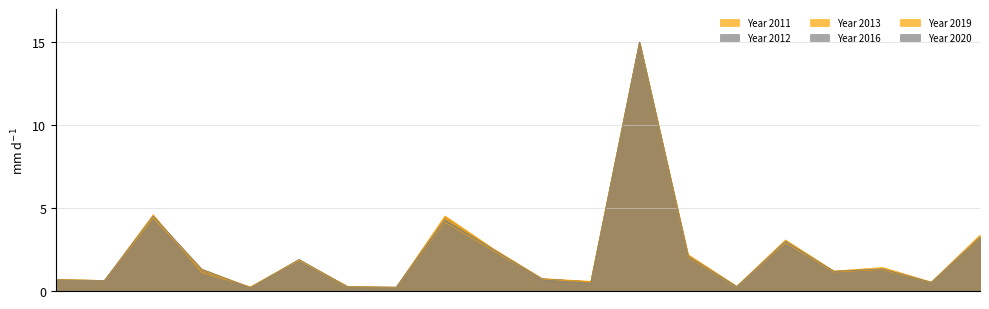

At which label is Year 2020 closest to 7?

Alderholt